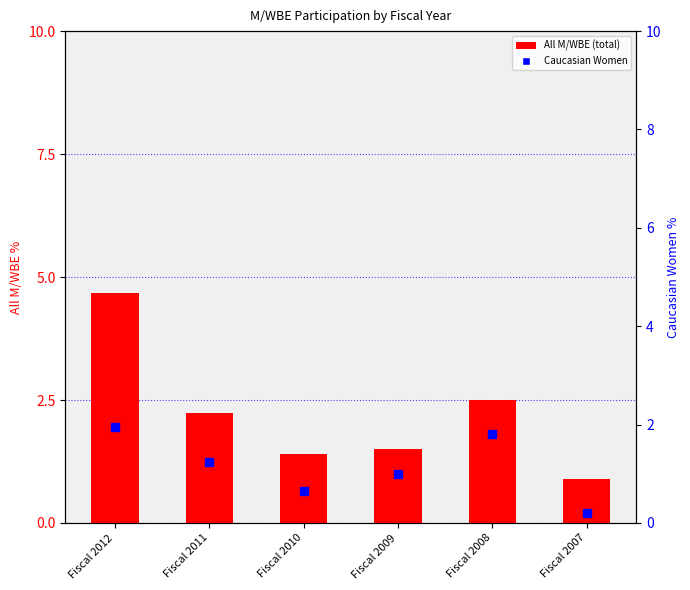

Which category has the lowest value across all series?

Fiscal 2007